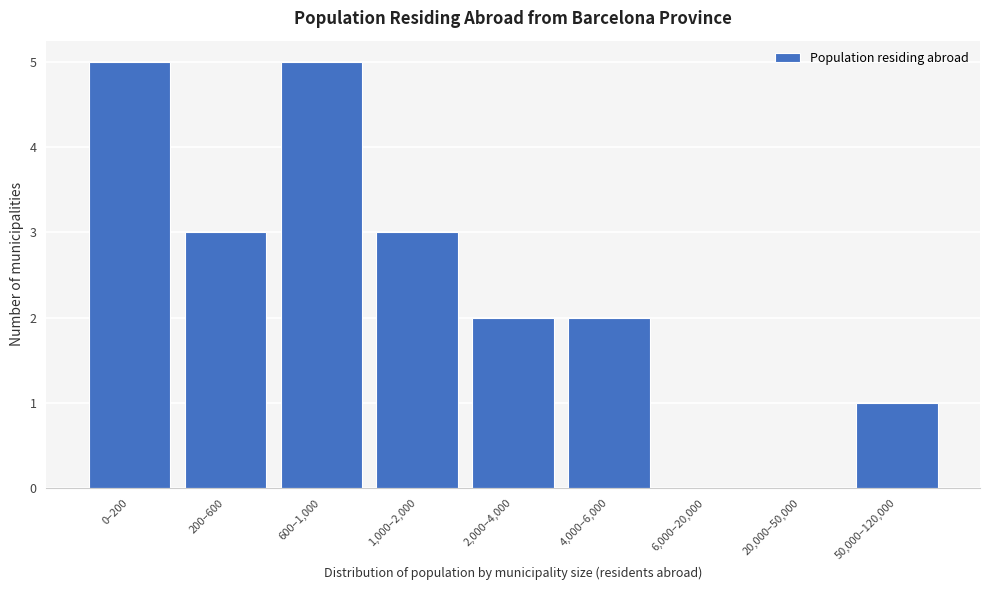

Reading left to right, list all the values displayed in this chart.

0–200=5	200–600=3	600–1,000=5	1,000–2,000=3	2,000–4,000=2	4,000–6,000=2	6,000–20,000=0	20,000–50,000=0	50,000–120,000=1